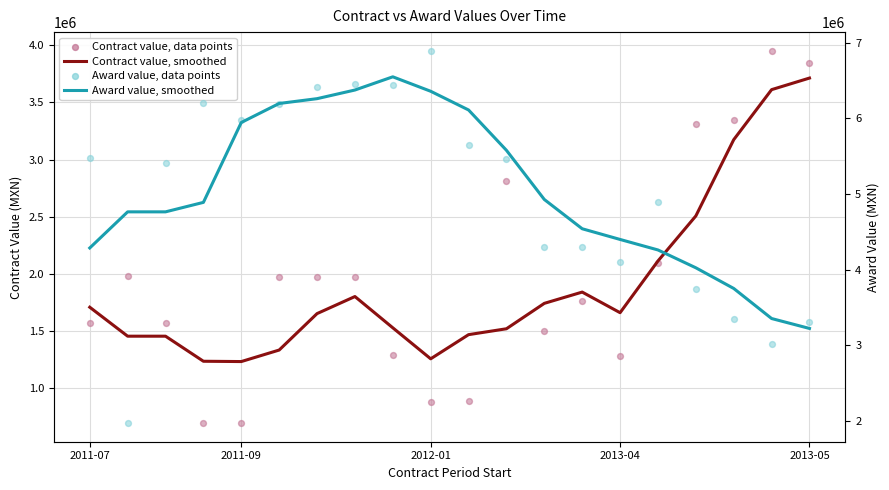

Which series has the largest total across all categories?

Award value, smoothed